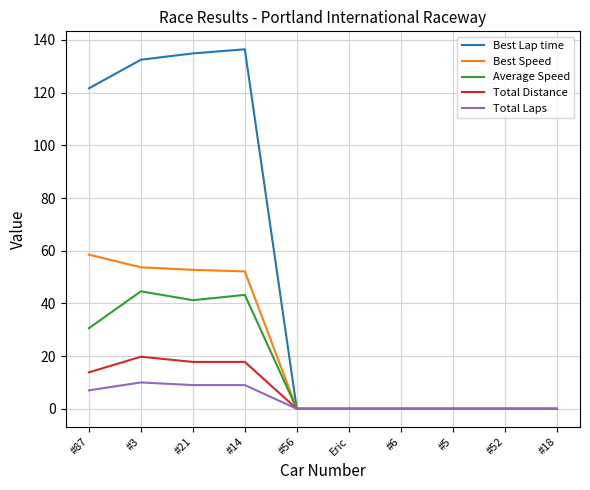

True or false: Total Distance has more than 0 interior local peaks.

True